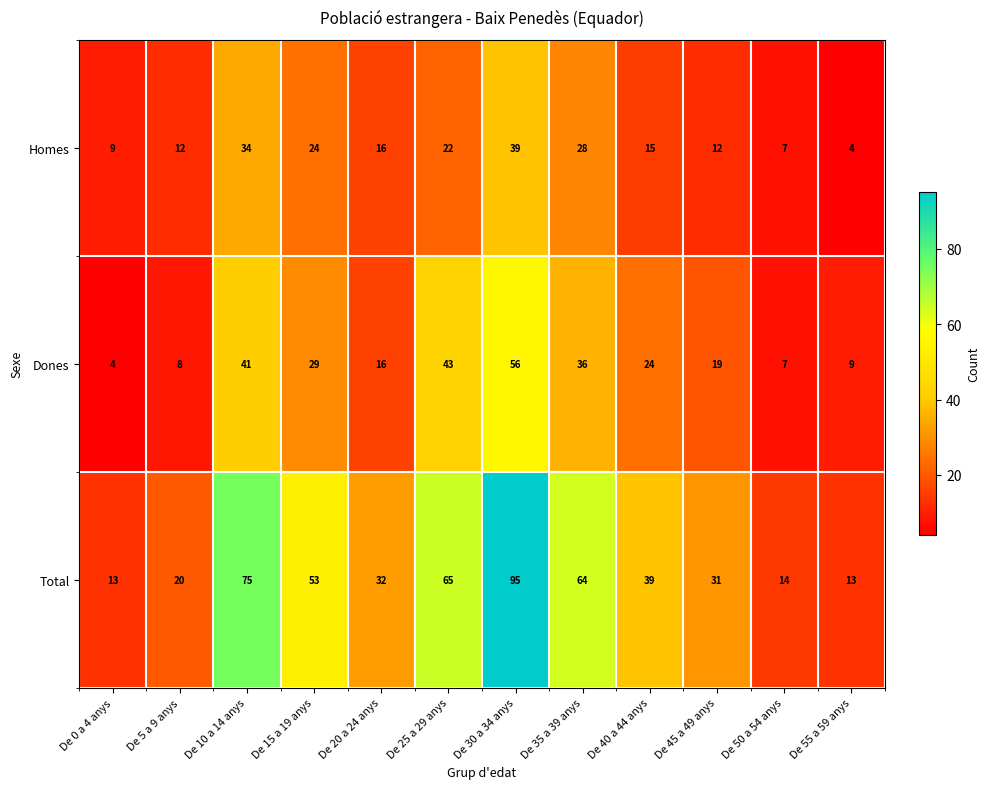

What is the total value across all series at De 5 a 9 anys?

40